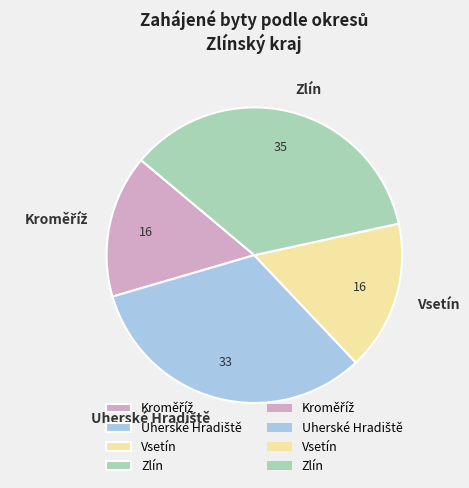

Does any single category account for the majority?

No